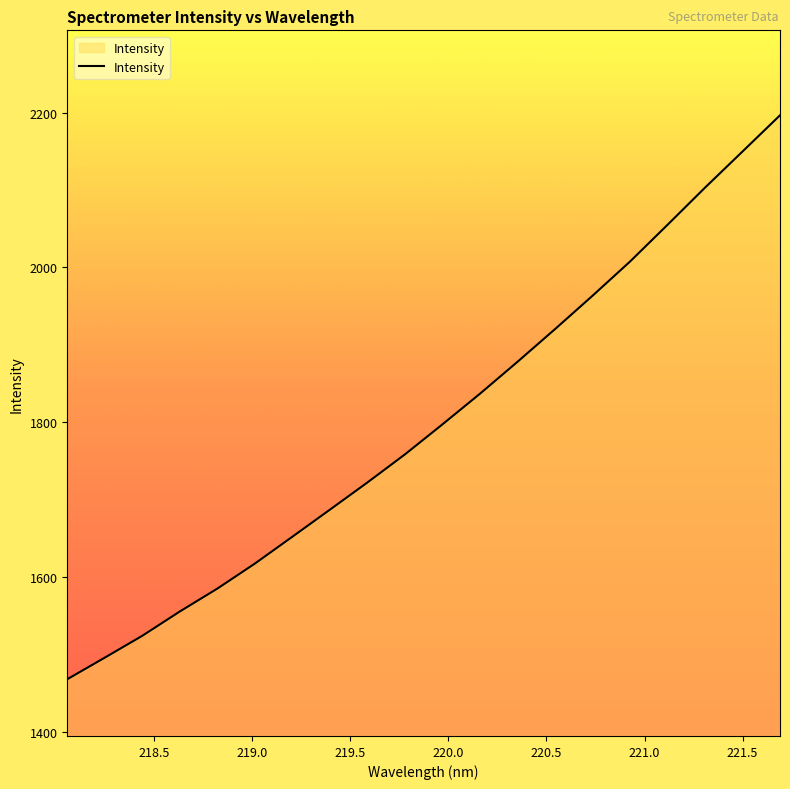

What is the difference between the maximum and minimum values?

729.1